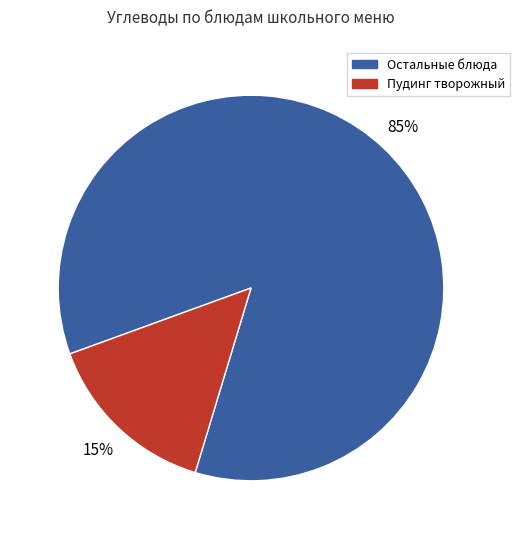

Count the number of slices in the pie.

2